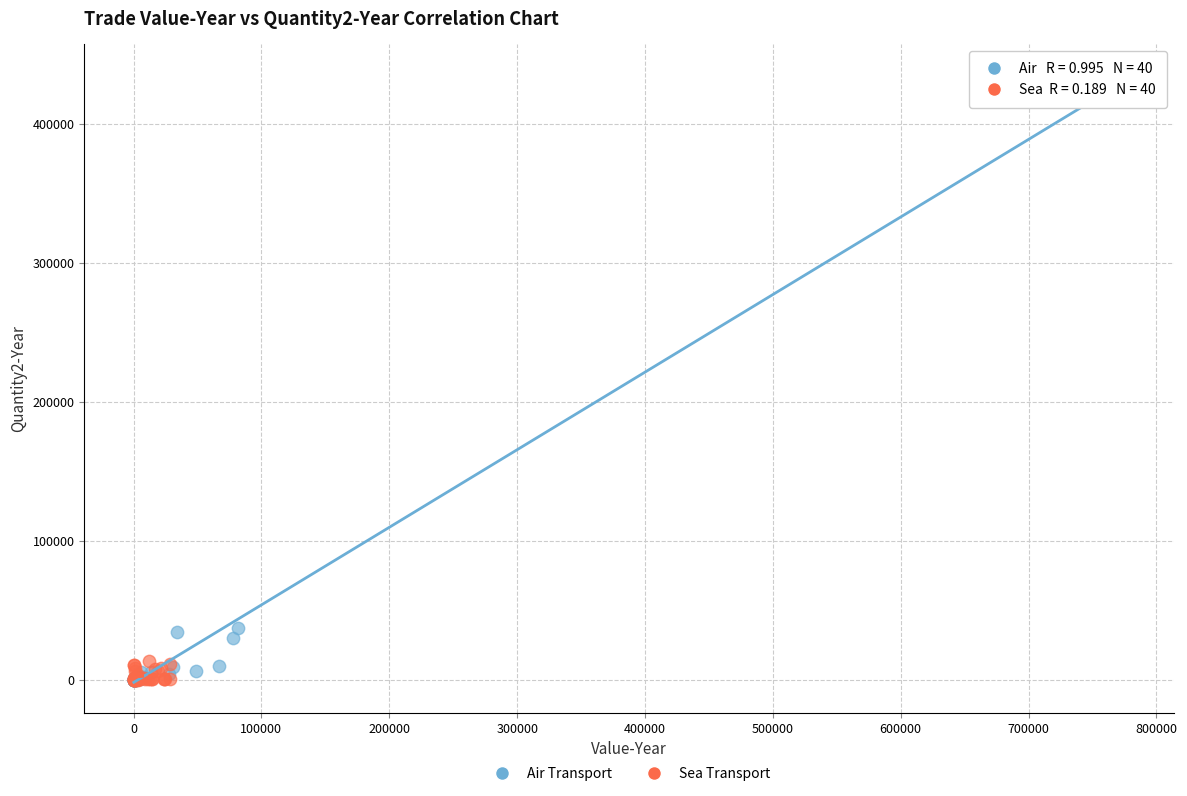

What are all the series names shown in the legend?

Air Transport, Sea Transport